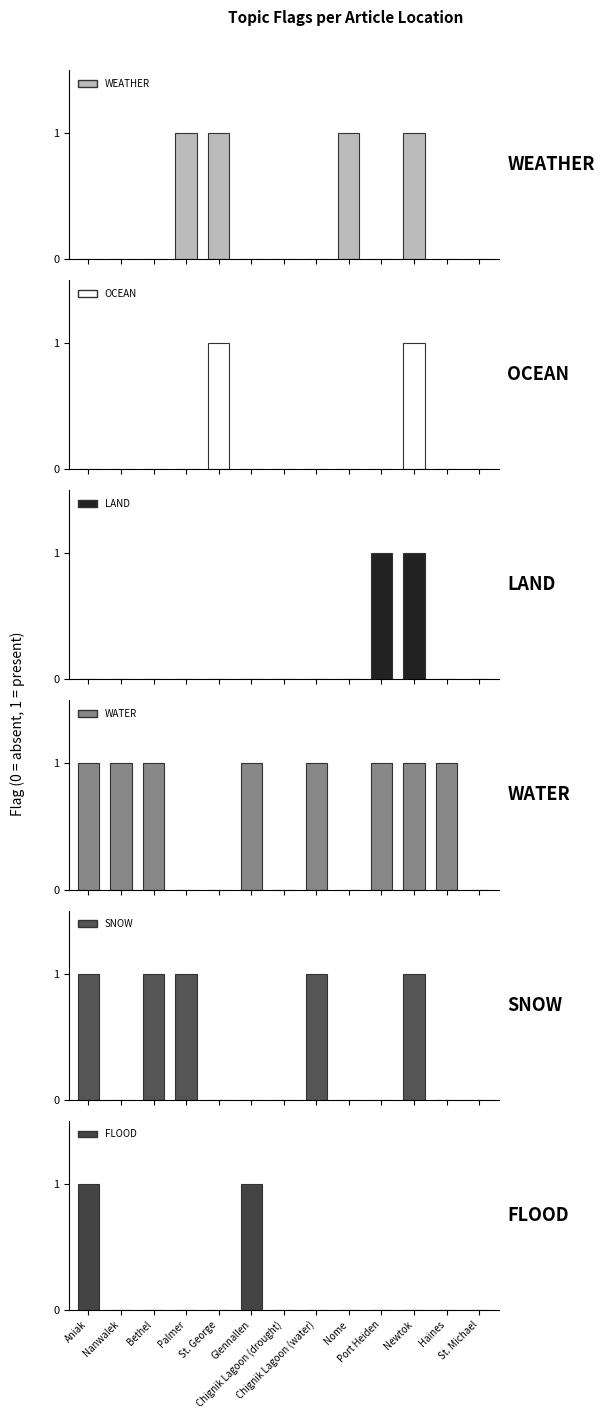

Is the value of OCEAN at Haines greater than the value of FLOOD at Chignik Lagoon (drought)?

No